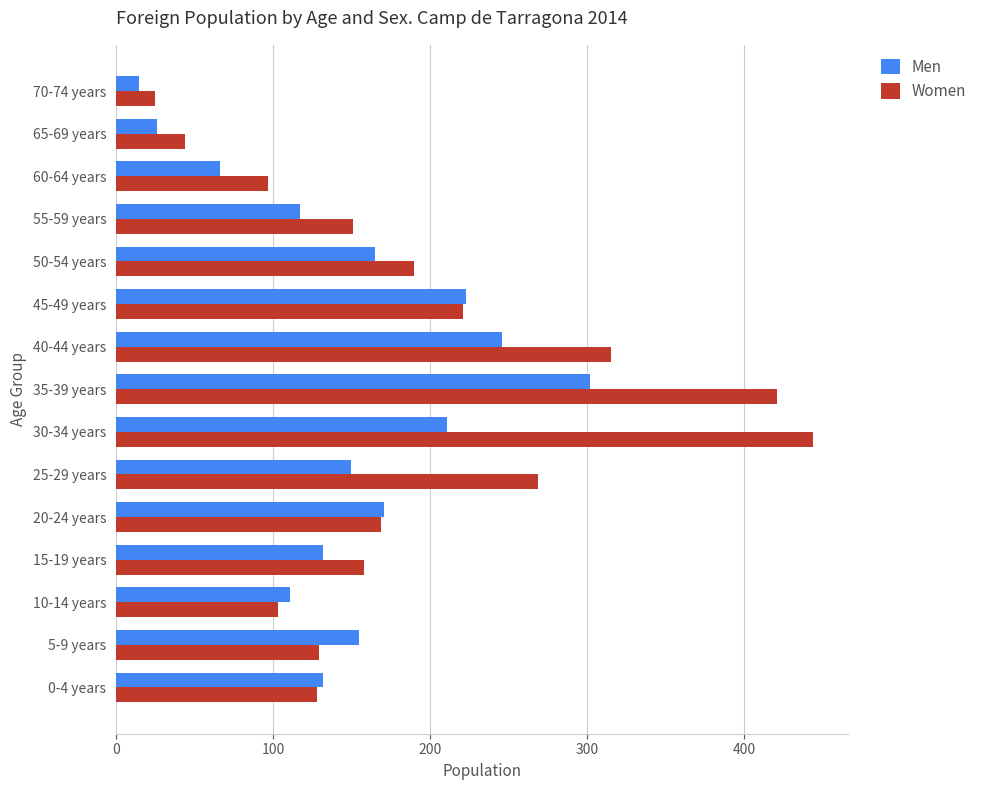

What is the lowest value of the Men series?

15